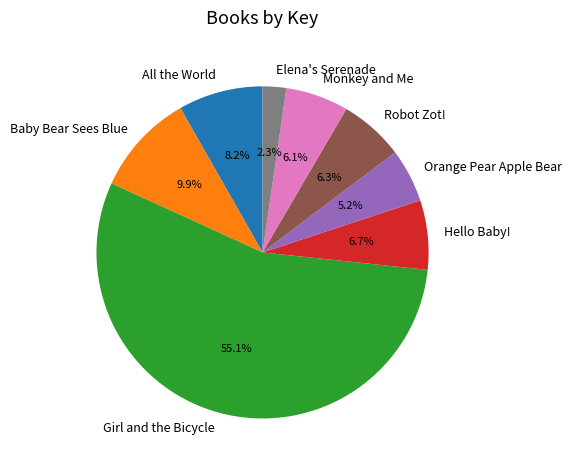

How many segments does this pie chart have?

8